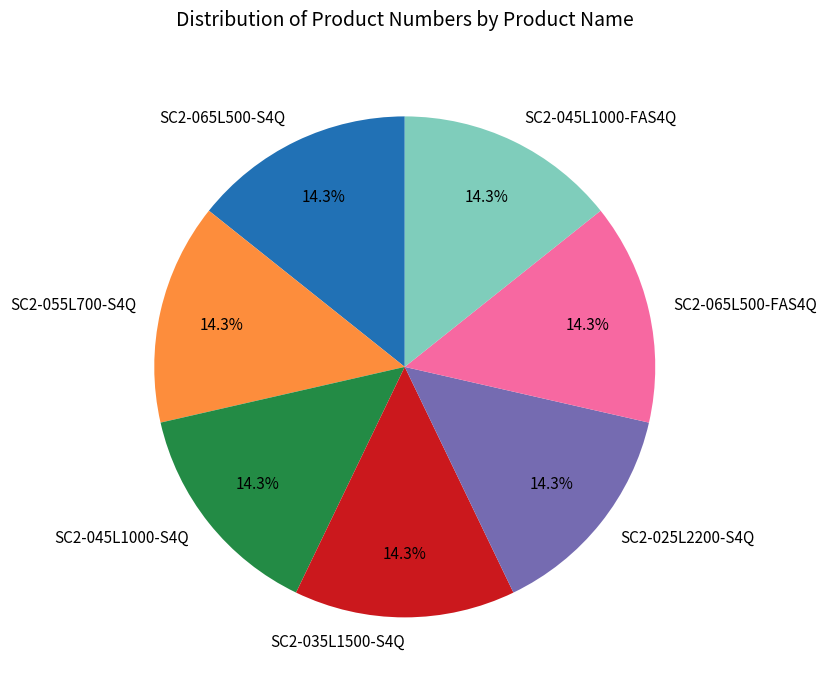

Approximately how many times larger is the value at SC2-055L700-S4Q compared to SC2-045L1000-FAS4Q?

1.0